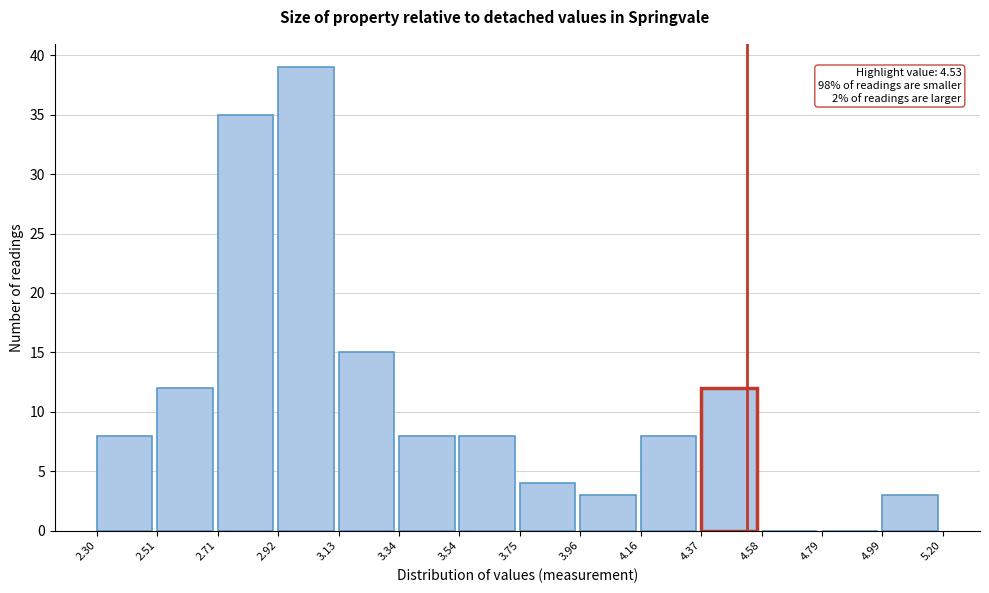

Over which range of the x-axis is the bar tallest?

2.92 to 3.13